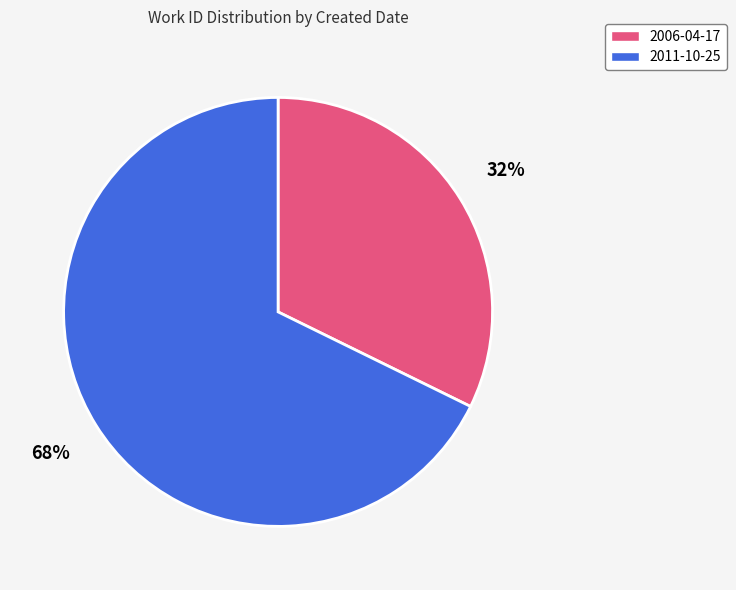

Rank the categories by value from highest to lowest.

2011-10-25, 2006-04-17